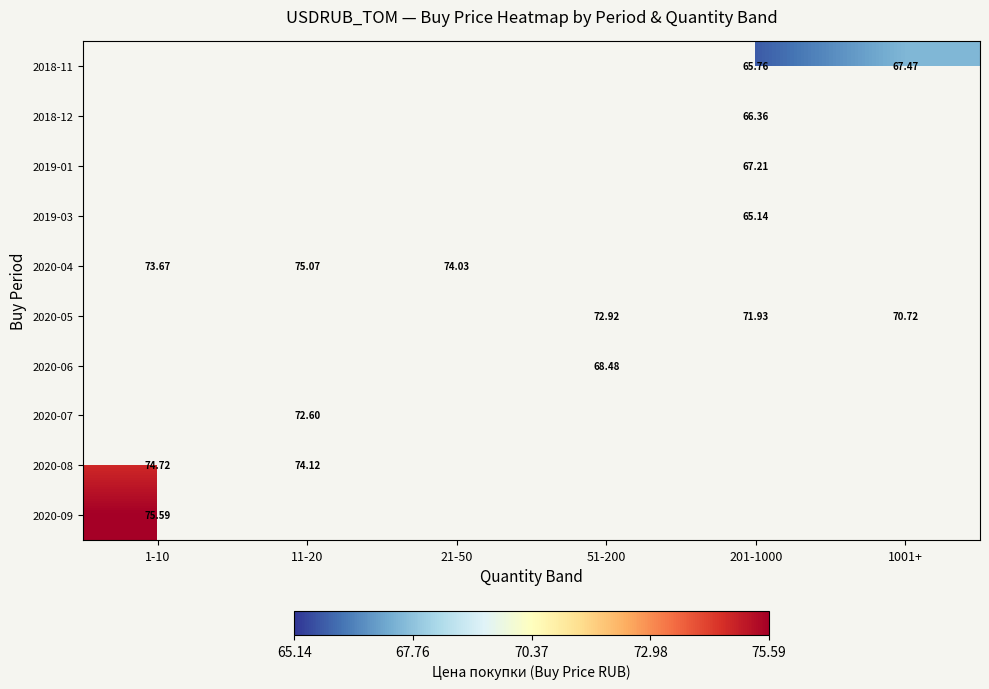

Count the number of categories in the chart.

6